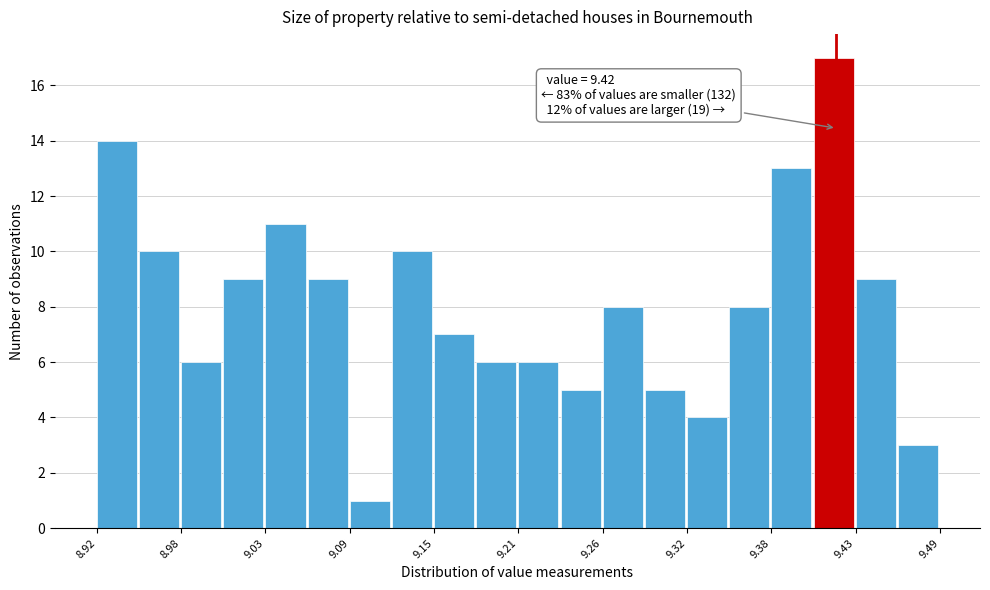

Read against the x-axis, roughly where is the centre of the tallest bar?

9.42